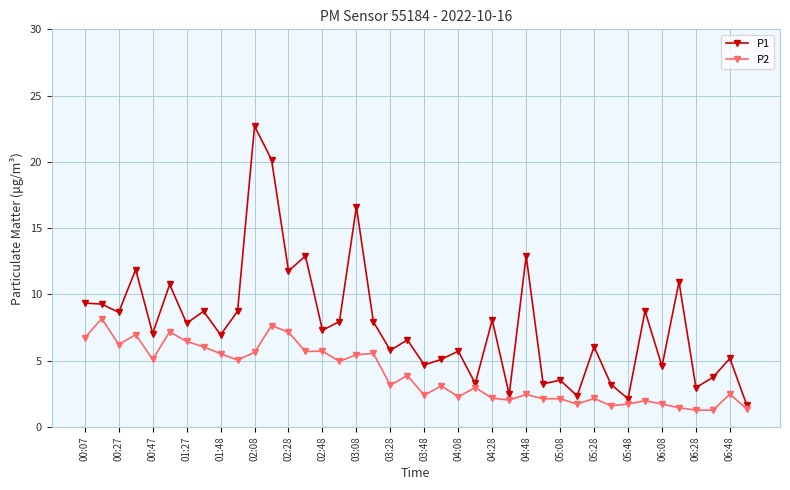

Which series has the largest range (max minus min)?

P1